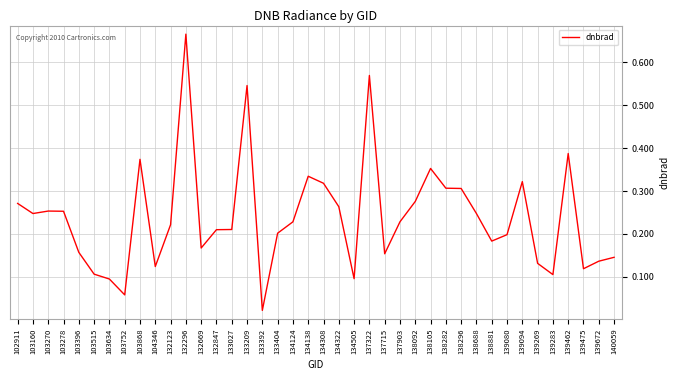

Between 103160 and 132296, which is larger?

132296